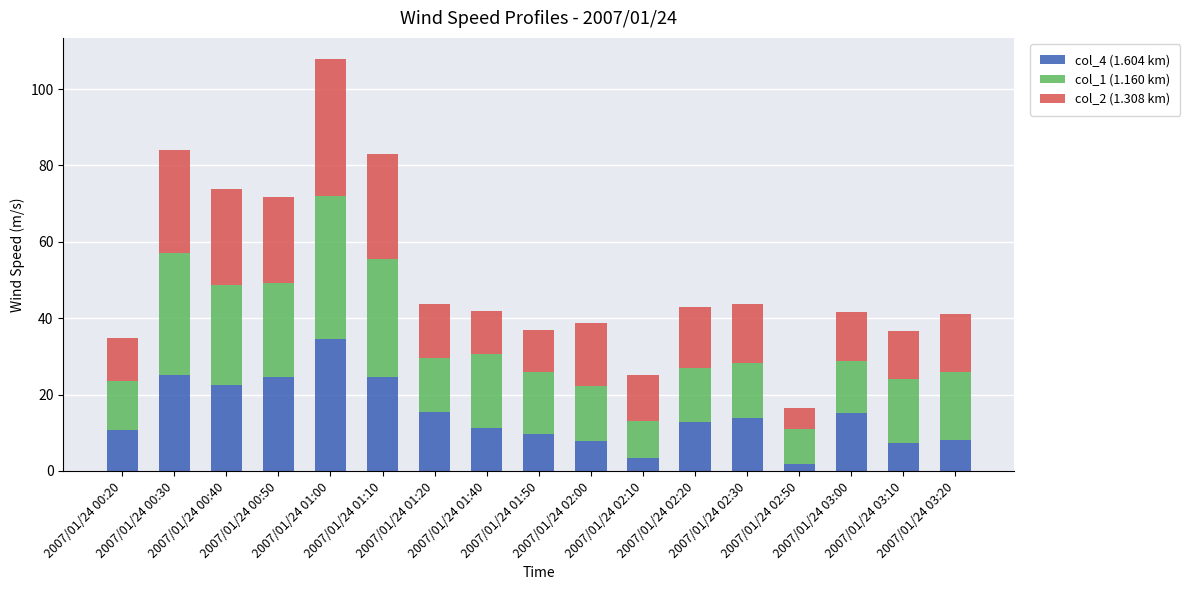

What is the sum of all col_4 (1.604 km) values?

249.1